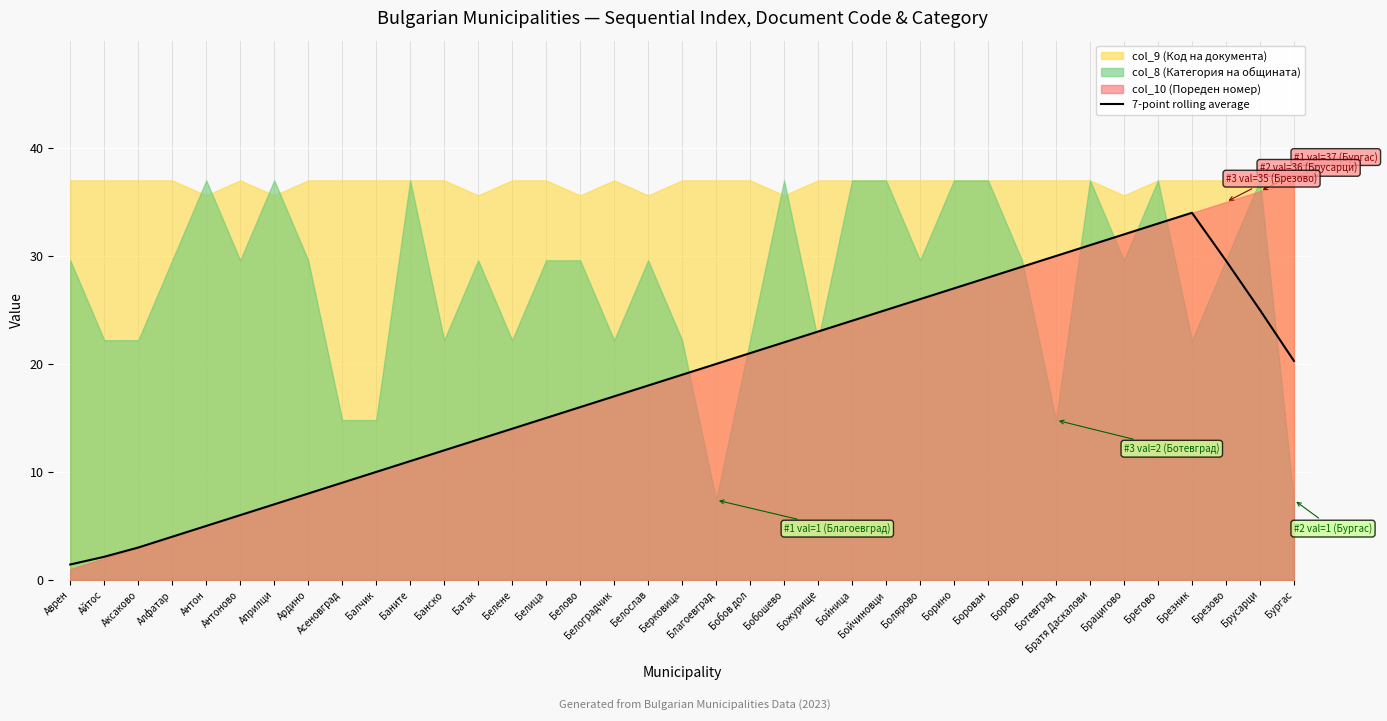

Reading left to right, list all the values displayed in this chart.

Аврен=1.4	Айтос=2.1	Аксаково=3.0	Алфатар=4.0	Антон=5.0	Антоново=6.0	Априлци=7.0	Ардино=8.0	Асеновград=9.0	Балчик=10.0	Баните=11.0	Банско=12.0	Батак=13.0	Белене=14.0	Белица=15.0	Белово=16.0	Белоградчик=17.0	Белослав=18.0	Берковица=19.0	Благоевград=20.0	Бобов дол=21.0	Бобошево=22.0	Божурище=23.0	Бойница=24.0	Бойчиновци=25.0	Болярово=26.0	Борино=27.0	Борован=28.0	Борово=29.0	Ботевград=30.0	Братя Даскалови=31.0	Брацигово=32.0	Брегово=33.0	Брезник=34.0	Брезово=29.6	Брусарци=25.0	Бургас=20.3